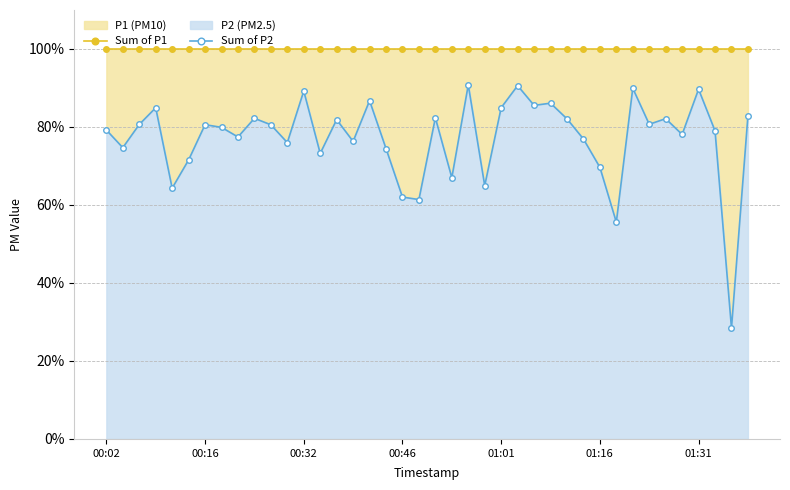

True or false: Sum of P1 and Sum of P2 cross at least once.

False